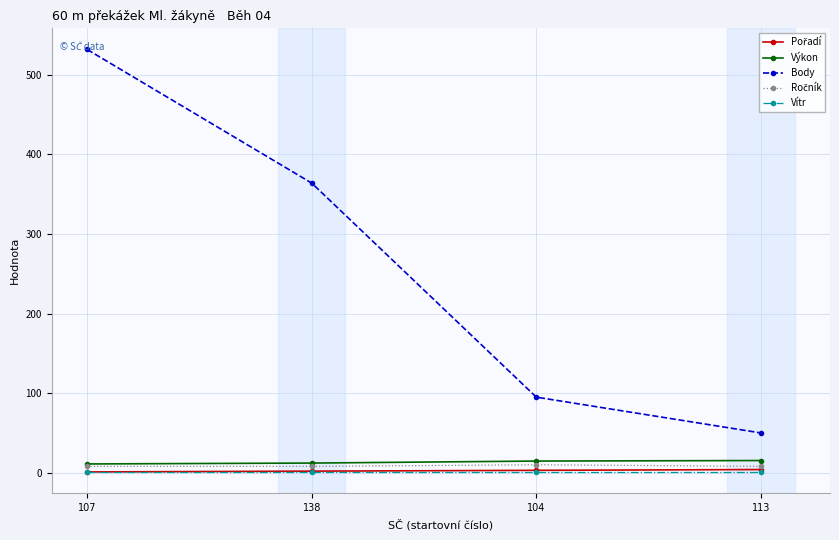

Which series has the largest total across all categories?

Body